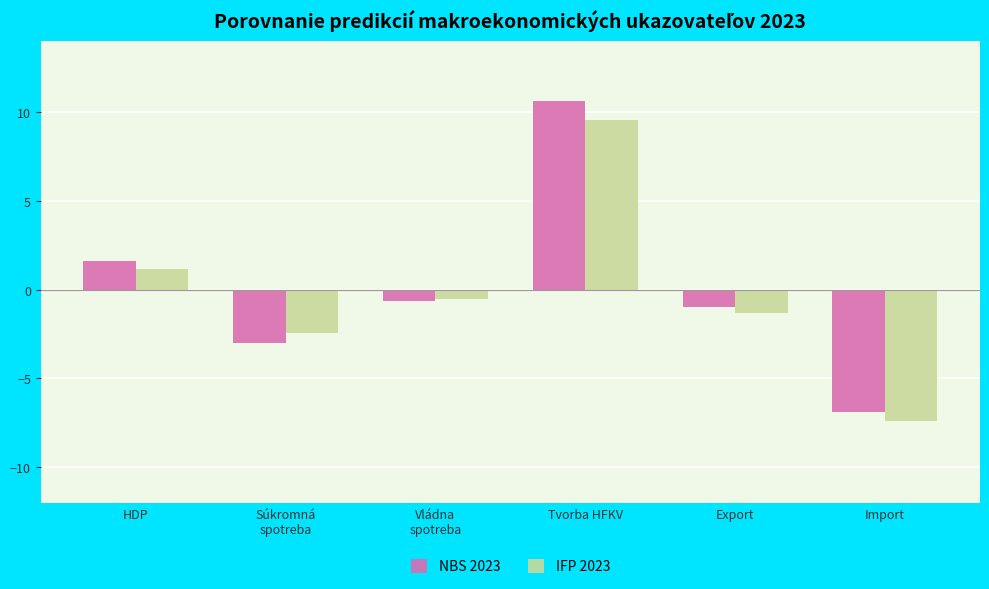

Reading left to right, extract all data points from this chart.

NBS 2023: HDP=1.6	Súkromná
spotreba=-3.0	Vládna
spotreba=-0.6	Tvorba HFKV=10.6	Export=-1.0	Import=-6.9
IFP 2023: HDP=1.1	Súkromná
spotreba=-2.5	Vládna
spotreba=-0.5	Tvorba HFKV=9.6	Export=-1.3	Import=-7.4